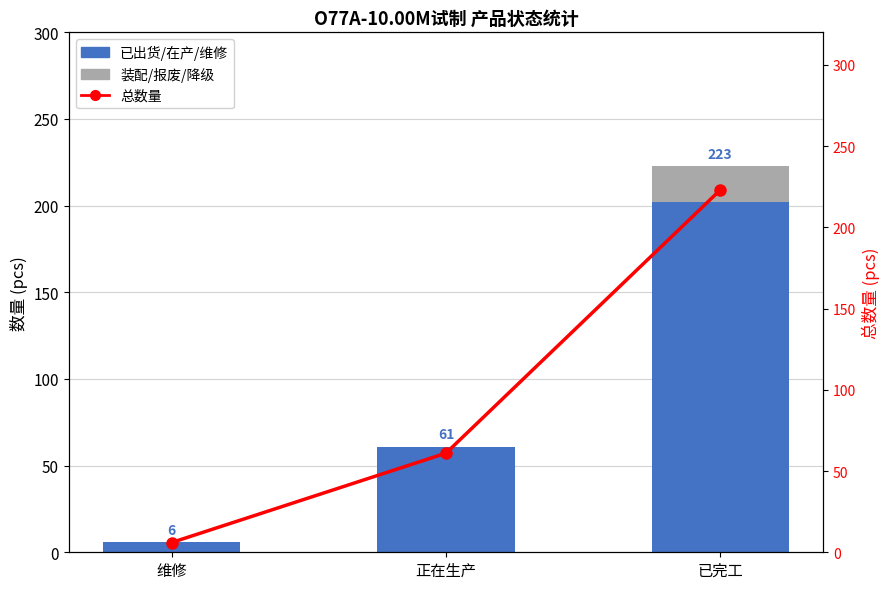

What is the difference between the 装配/报废/降级 values at 正在生产 and 已完工?

21